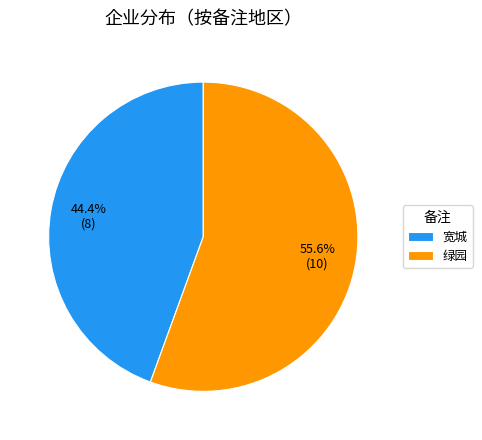

To the nearest percent, what is the difference between the 绿园 and 宽城 slice percentages?

11%